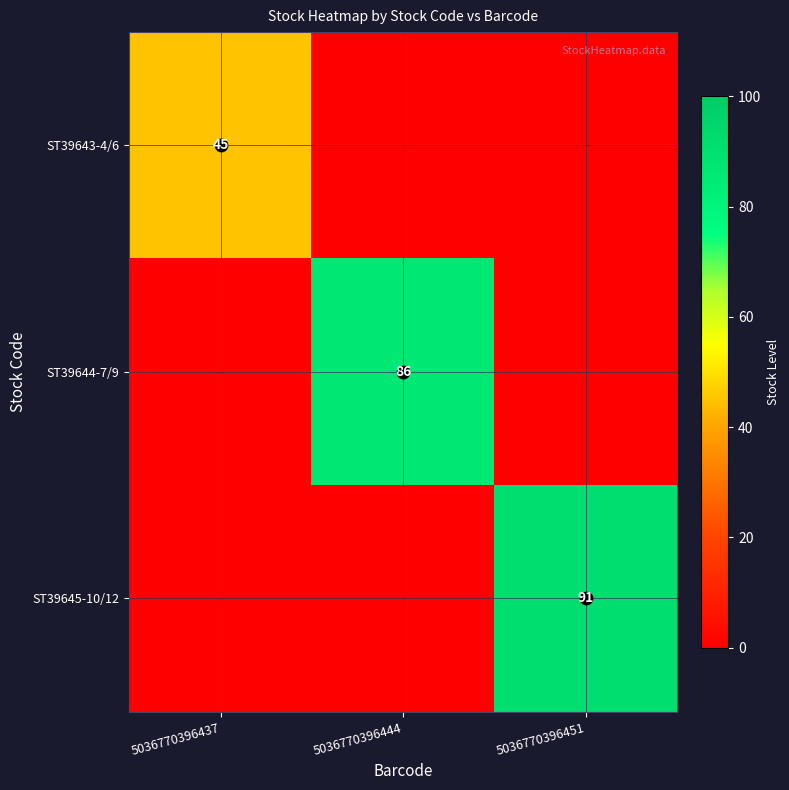

Count the number of data series in this chart.

3